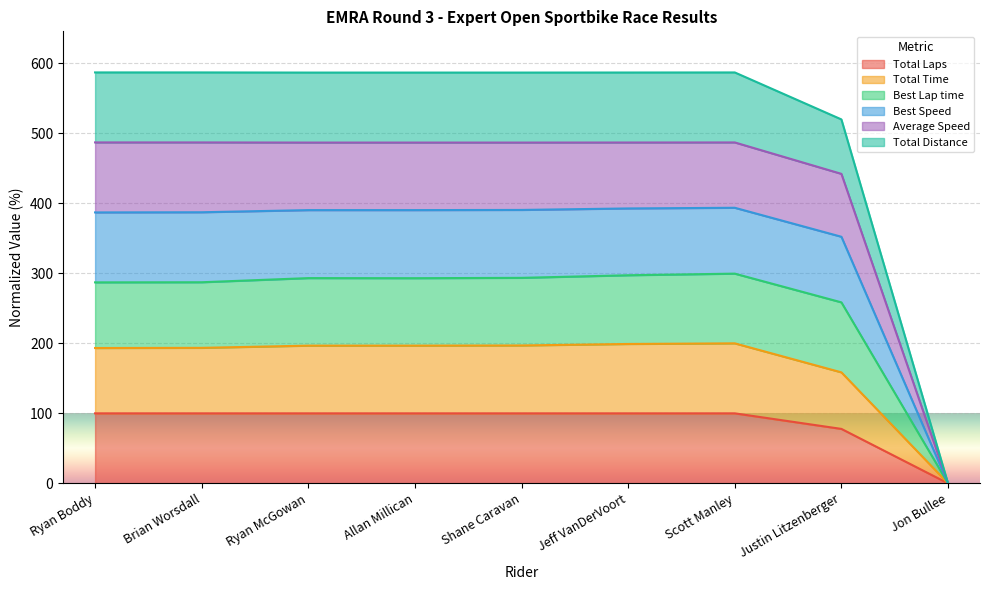

What is the sum of all Total Laps values?

777.8